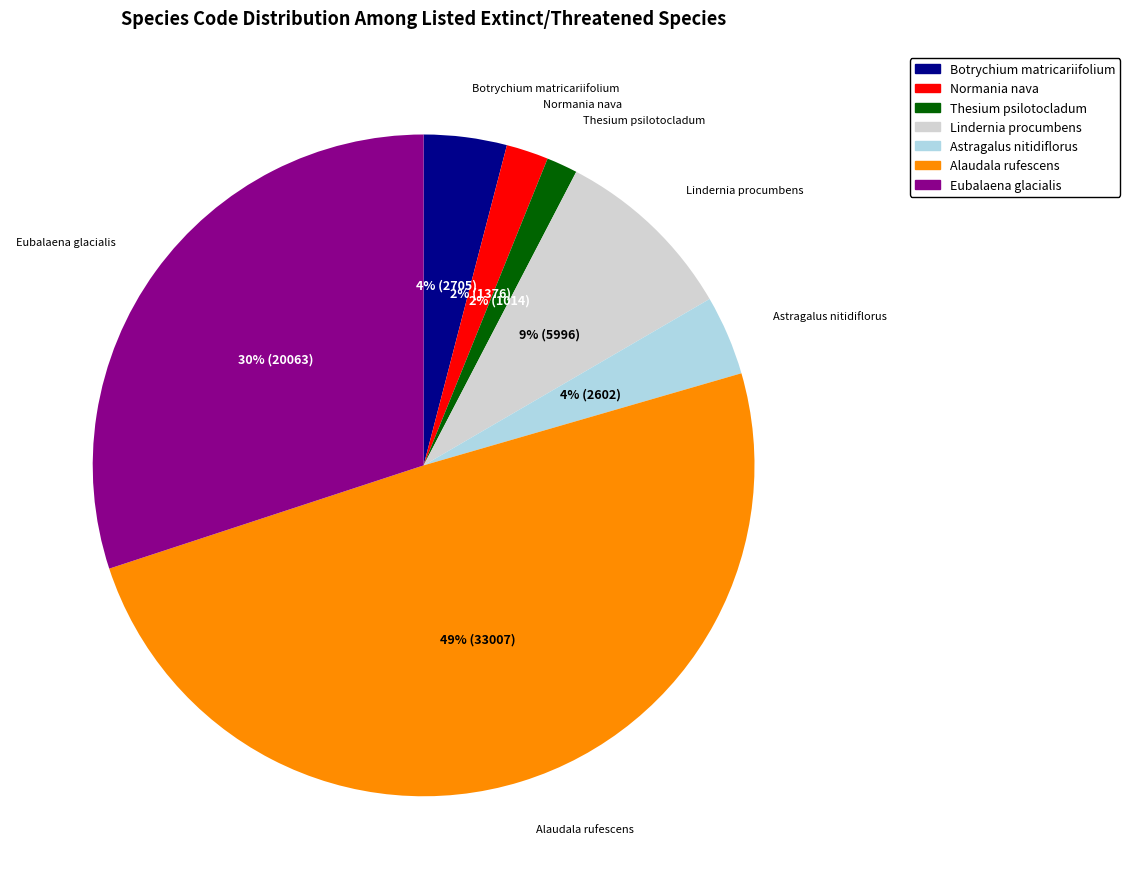

Between Thesium psilotocladum and Alaudala rufescens, which is larger?

Alaudala rufescens